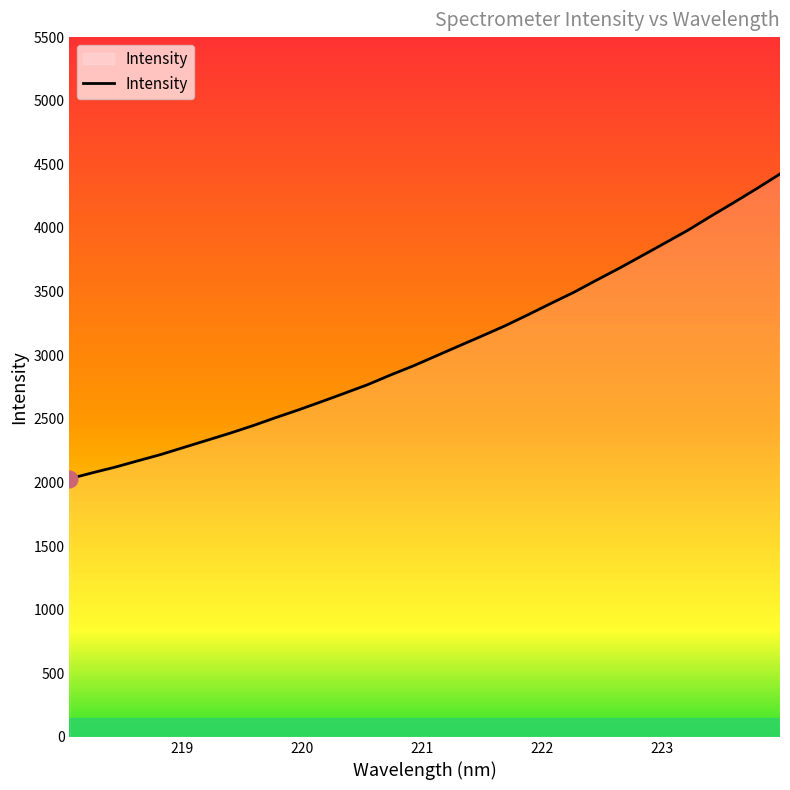

What is the minimum value shown in the chart?

2028.3